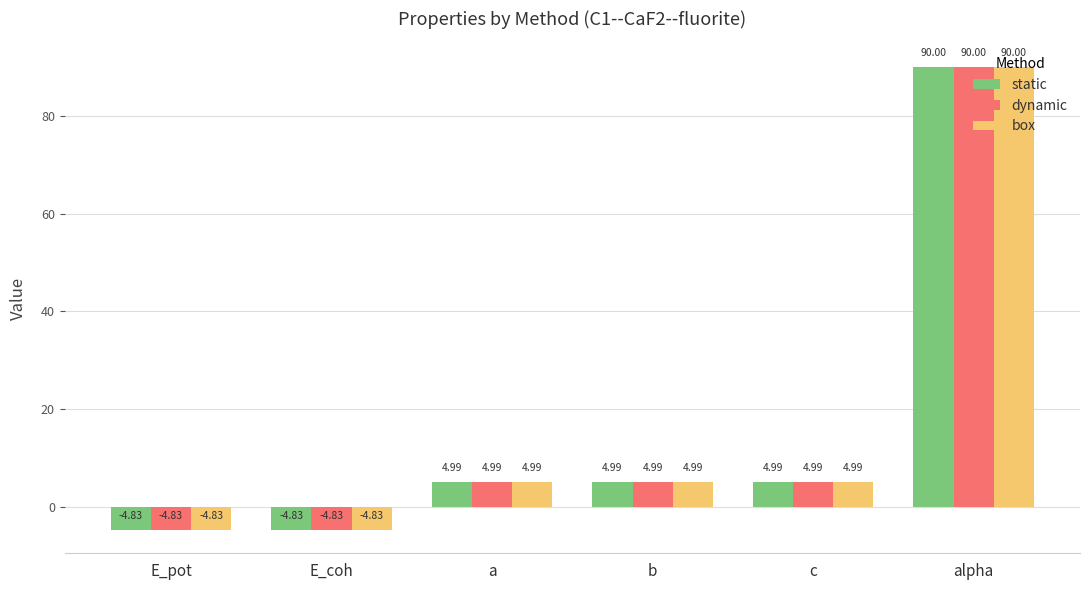

What is the total value across all series at a?

15.0